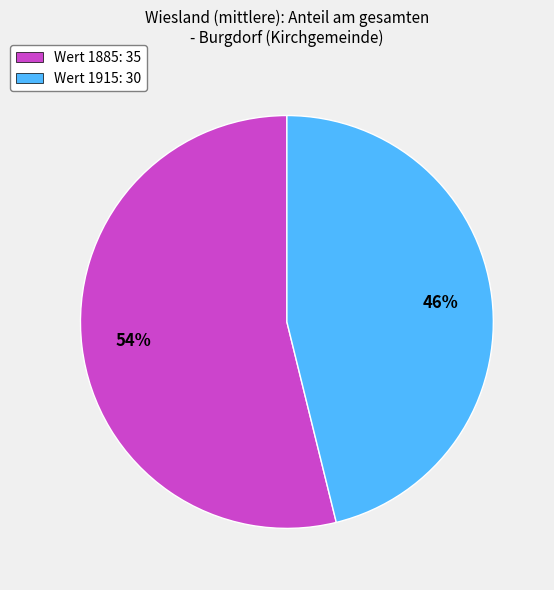

Rank the categories by value from highest to lowest.

Wert 1885: 35, Wert 1915: 30